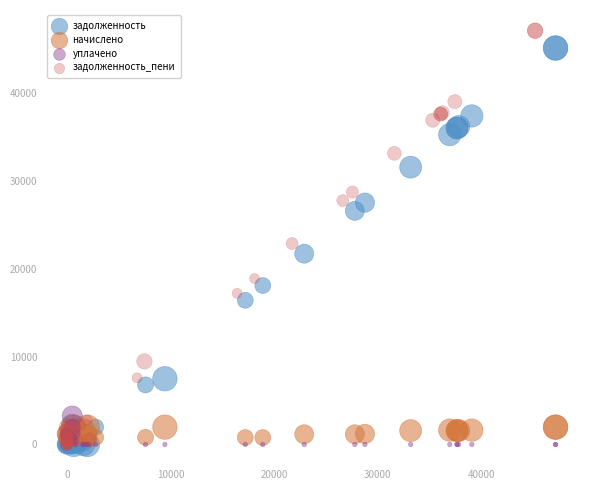

Which series has the largest Y range (max minus min)?

задолженность_пени